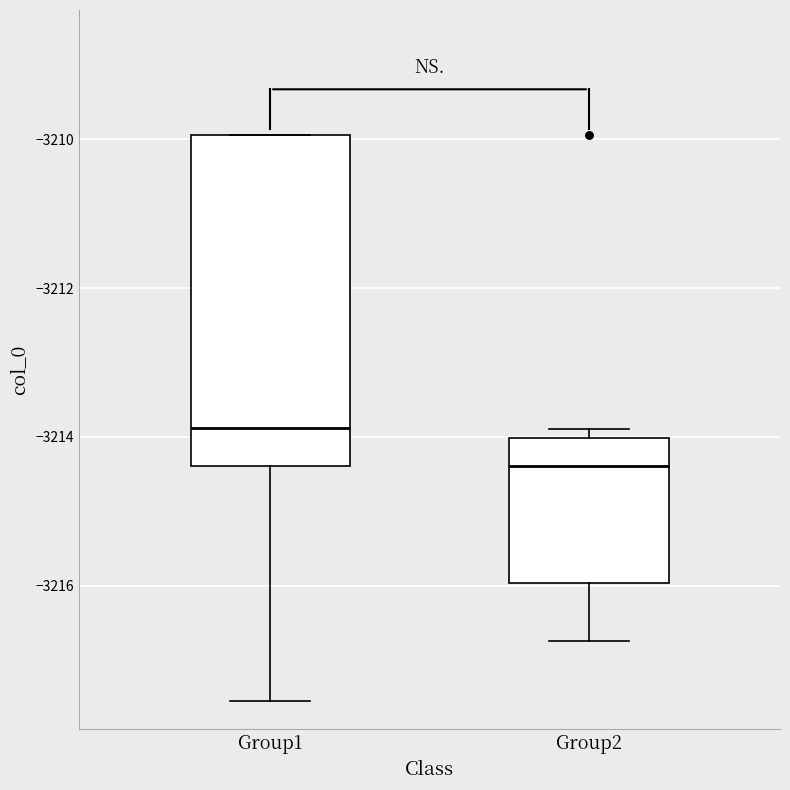

Which box's median line is the highest?

Group1